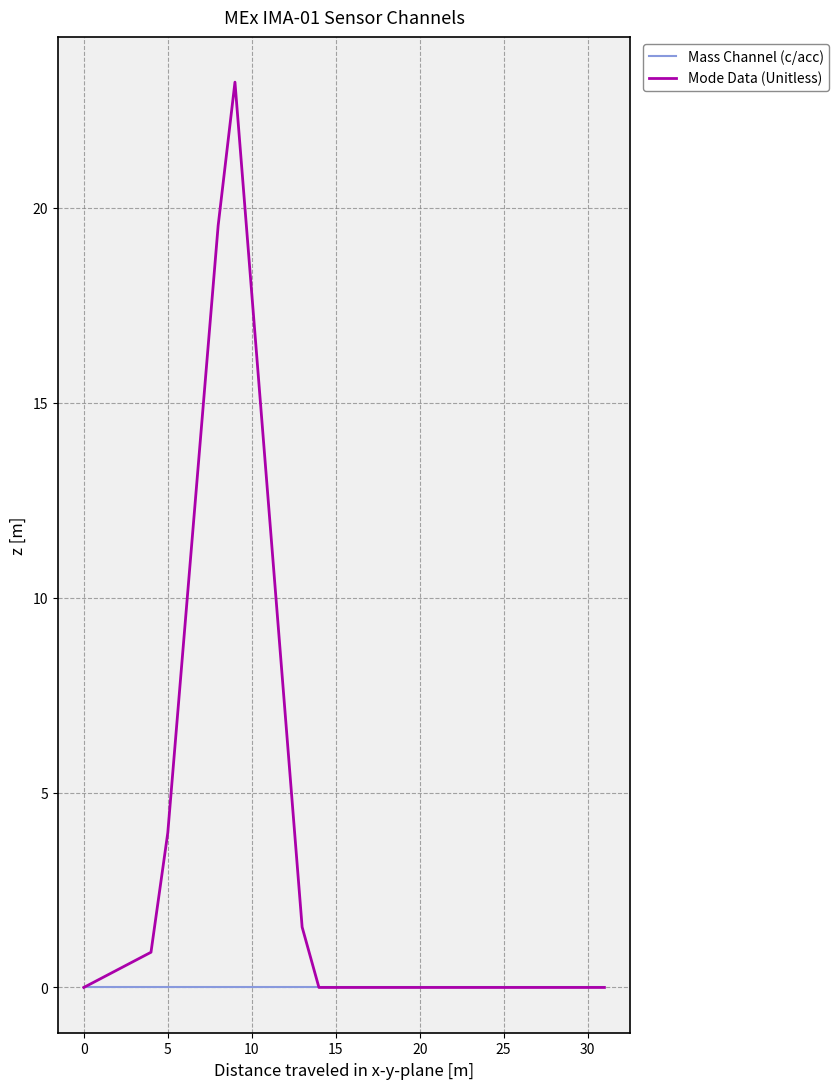

What is the average value of the Mode Data (Unitless) series?

3.5